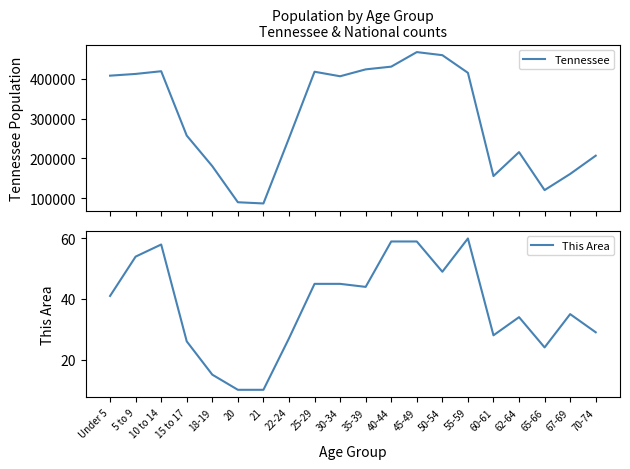

True or false: This Area and Tennessee cross at least once.

False